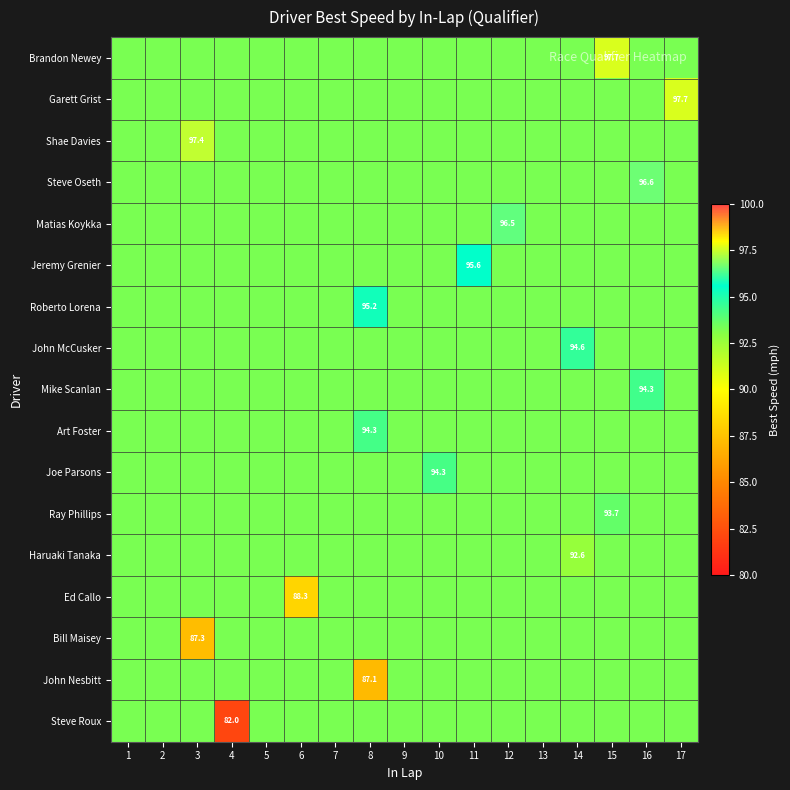

True or false: Art Foster has a value of 59.9 at 17.

False